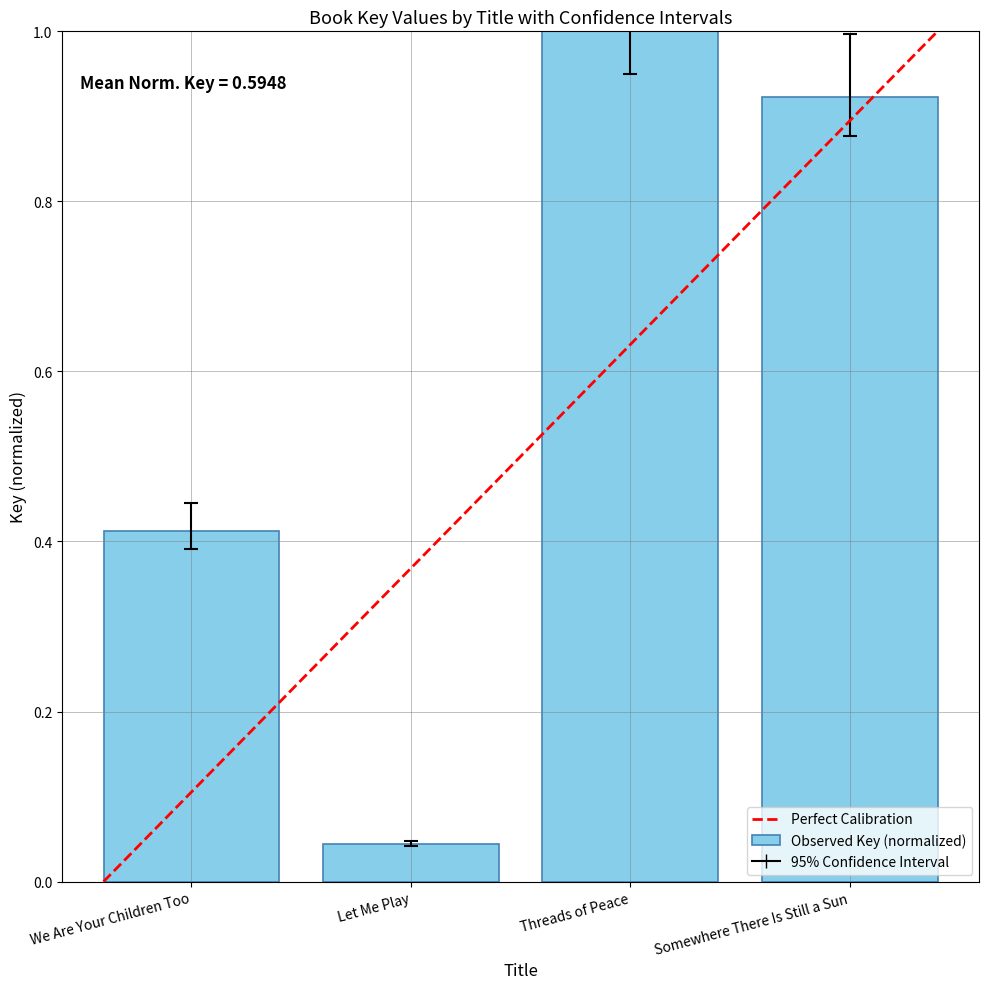

What is the change in value from Threads of Peace to Somewhere There Is Still a Sun?

-0.1